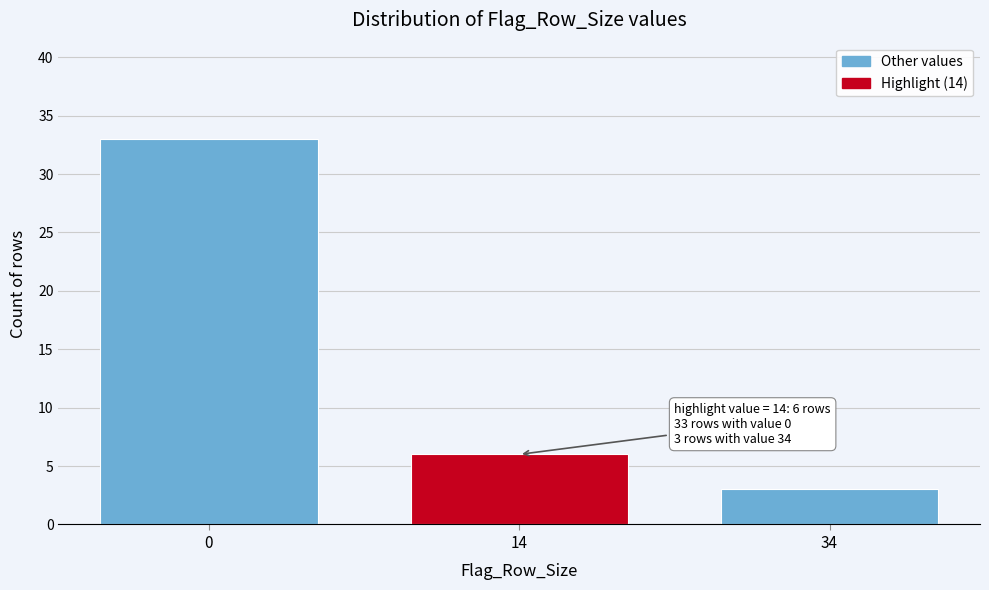

Reading right to left, what are all the values shown in this chart?

3	6	33